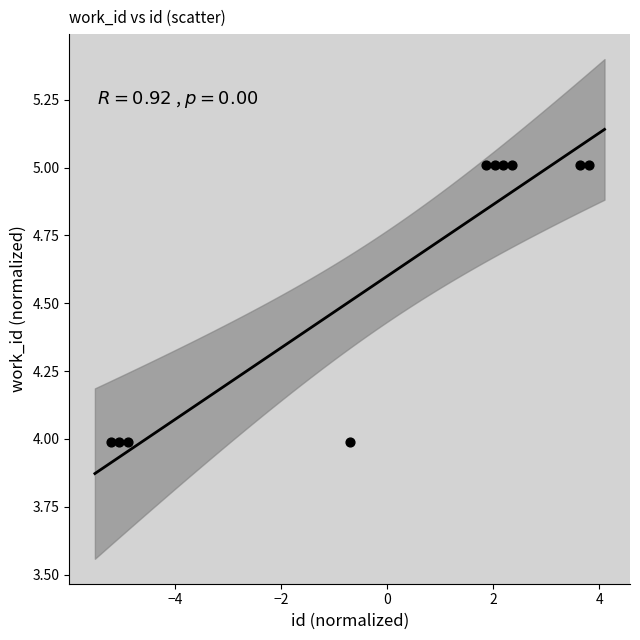

What is the range of Y values (max minus min)?

1.0